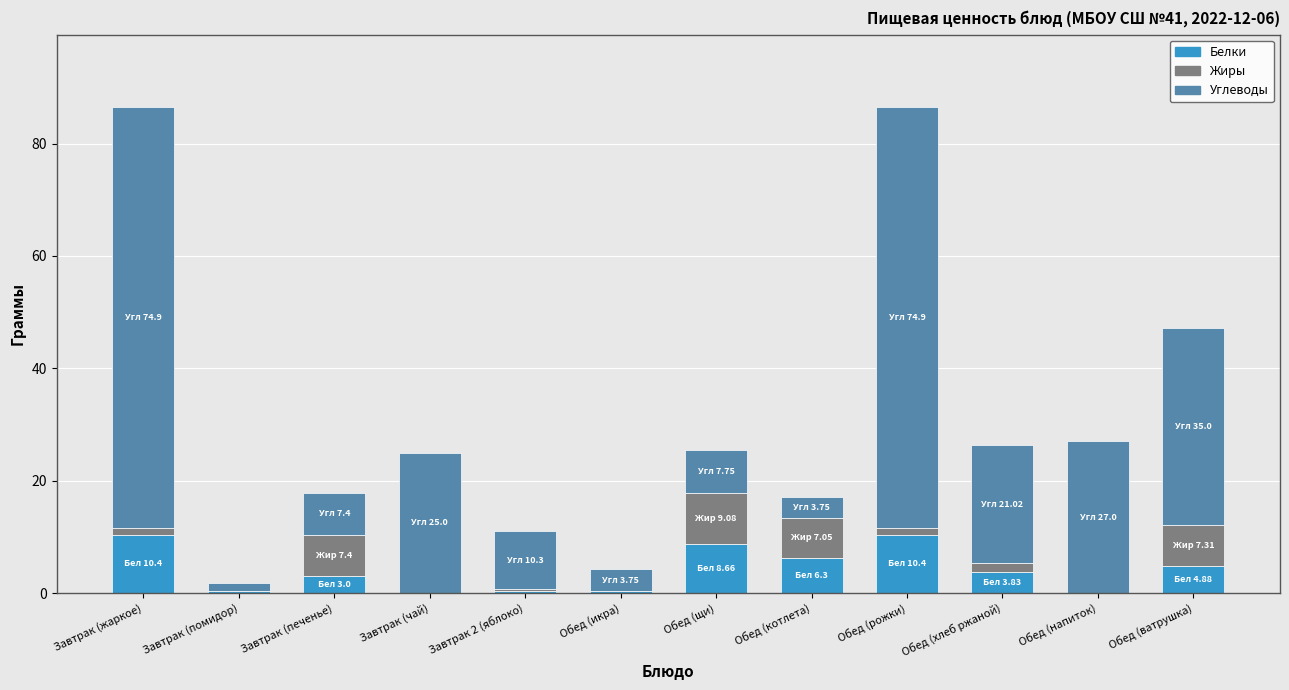

The Белки series shows -3.4 at Обед (напиток). True or false?

False